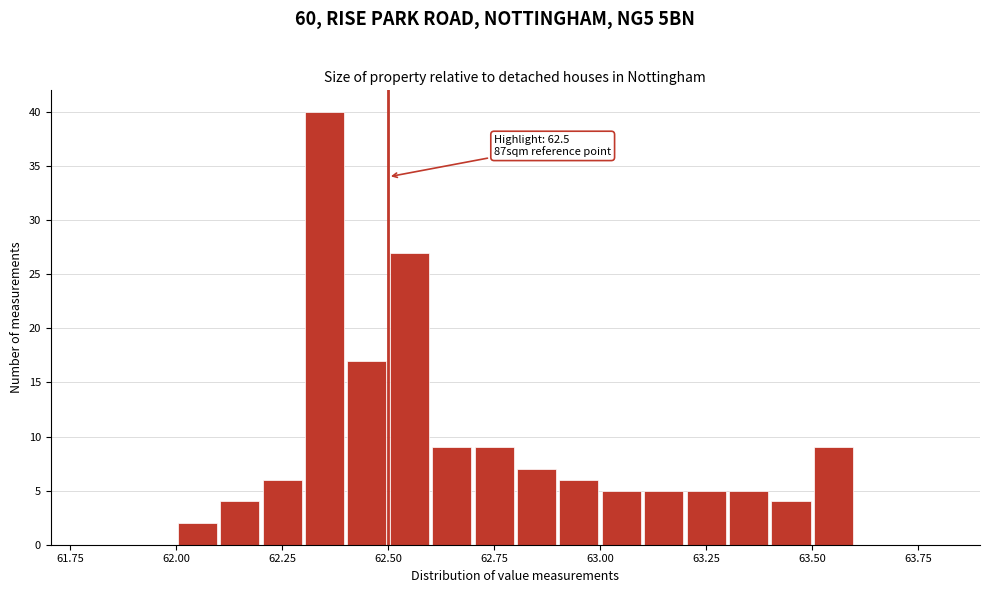

Read against the x-axis, roughly where is the centre of the tallest bar?

62.35